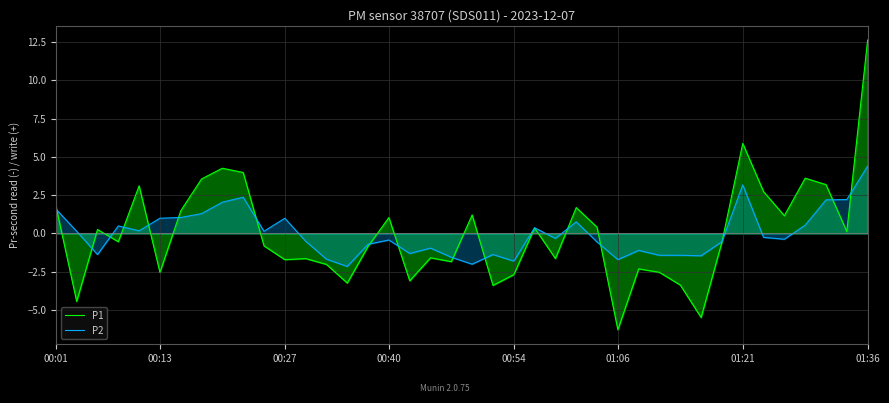

Is it true that P2 equals -1.6 at 19?

True